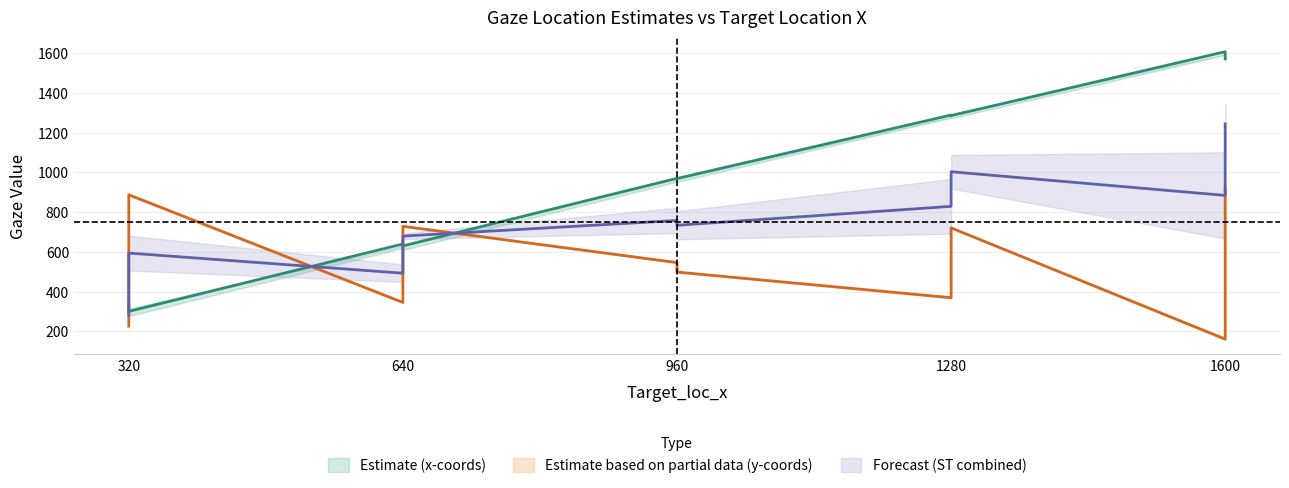

What is the value of the Gaze_loc_y point at the 7th from the left?

366.0